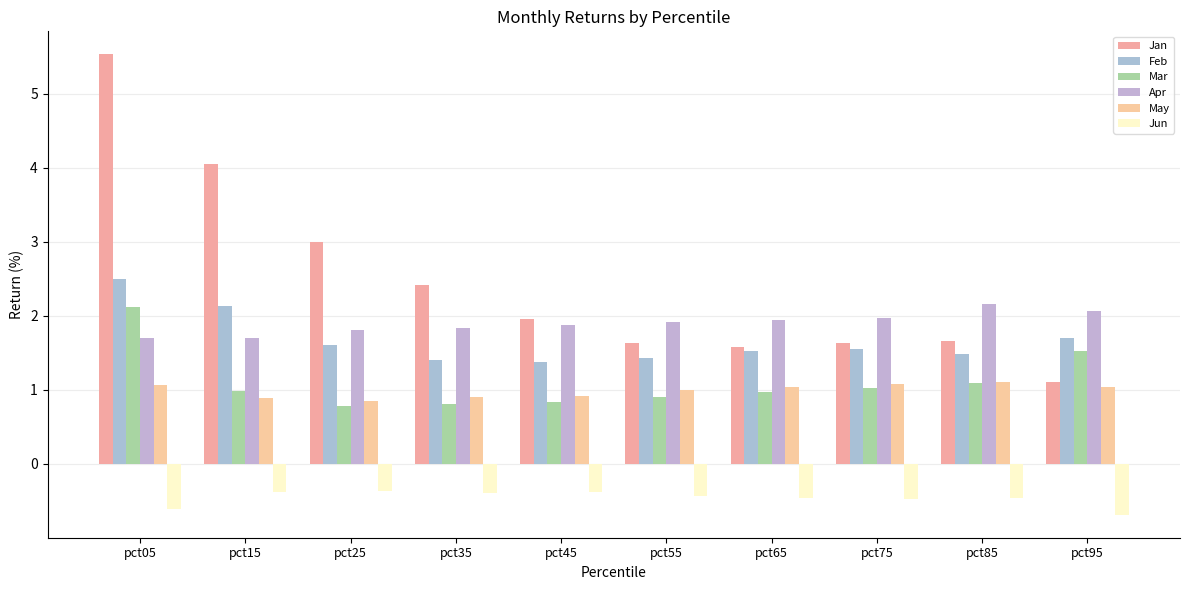

The Jan series shows 1.6 at pct65. True or false?

True